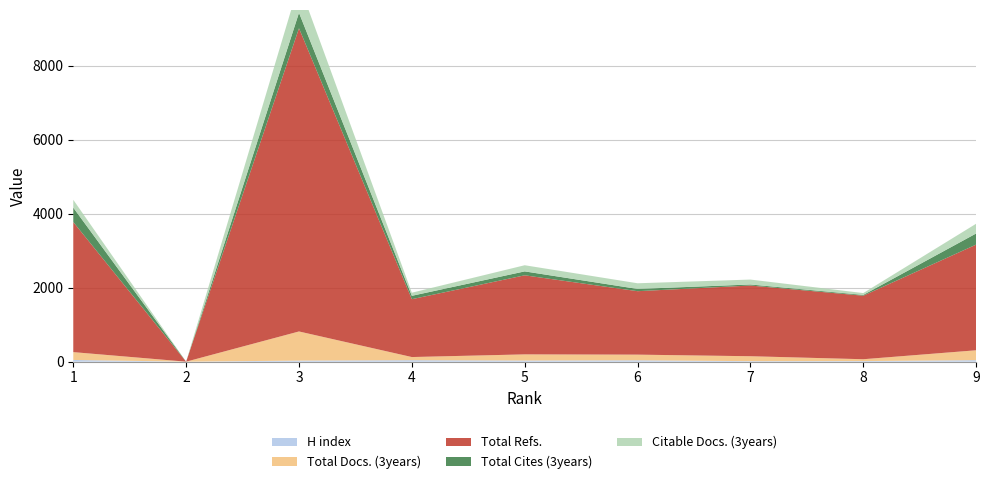

Reading right to left, transcribe all the data shown in this chart.

H index: 41	16	14	37	31	40	29	0	46
Total Docs. (3years): 267	50	133	153	166	85	787	0	212
Total Refs.: 2854	1716	1910	1714	2136	1563	8191	0	3514
Total Cites (3years): 301	21	28	61	106	91	418	0	389
Citable Docs. (3years): 263	50	133	153	166	84	785	0	212